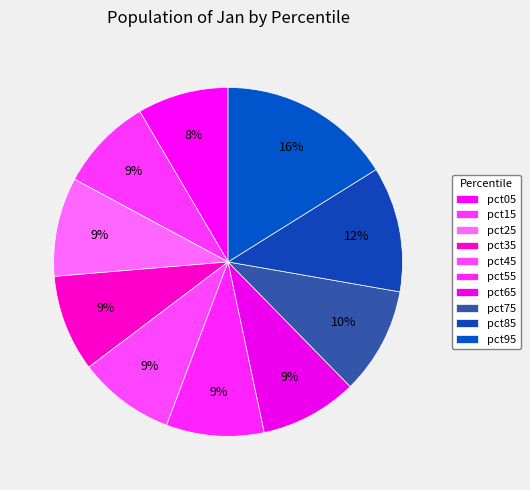

To the nearest percent, what portion does pct15 represent?

9%